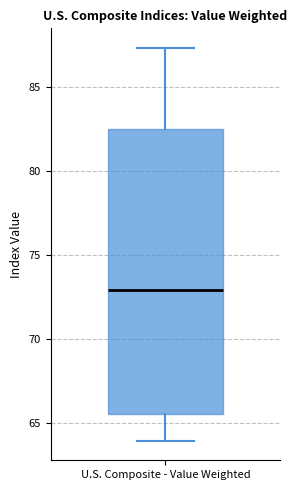

Read this box plot against the y-axis: the position of the median line, the range covered by the box, and the ends of both whiskers. The values are not printed on the chart, so give them approximately, as read against the axis.

median 73.0, box 65.5 to 82.5, whiskers 64.0 to 87.5